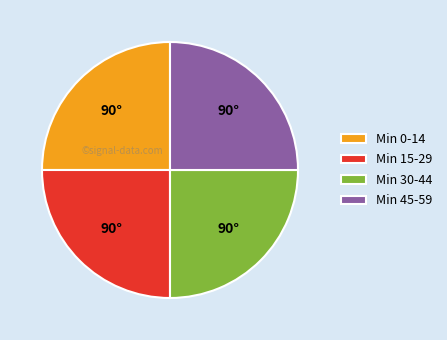

Is there any slice that represents more than half of the pie?

No